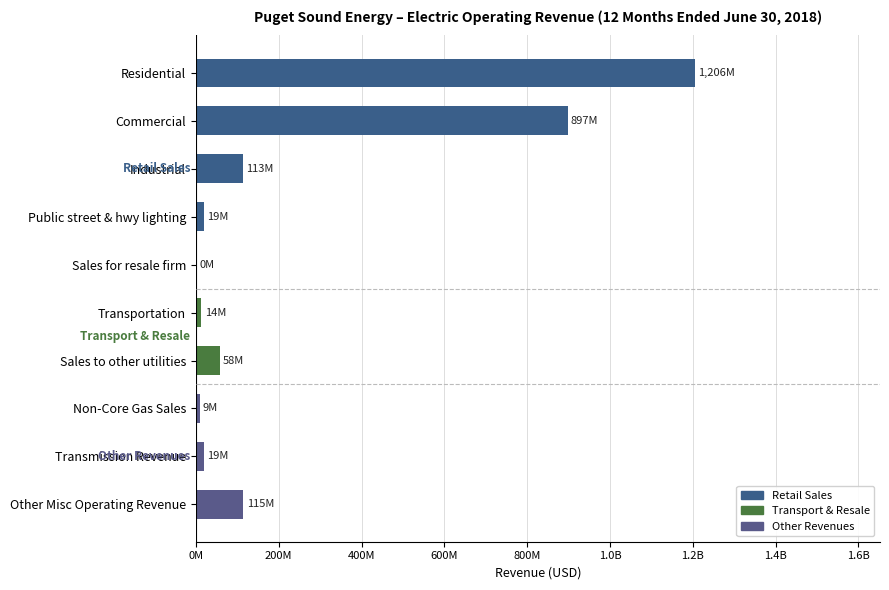

Are the bars horizontal?

Yes